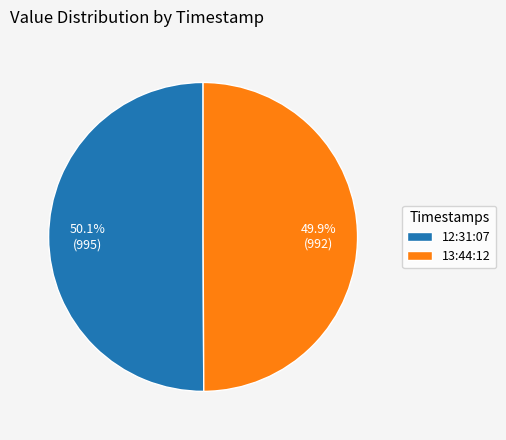

To the nearest percent, what is the average slice percentage?

50%